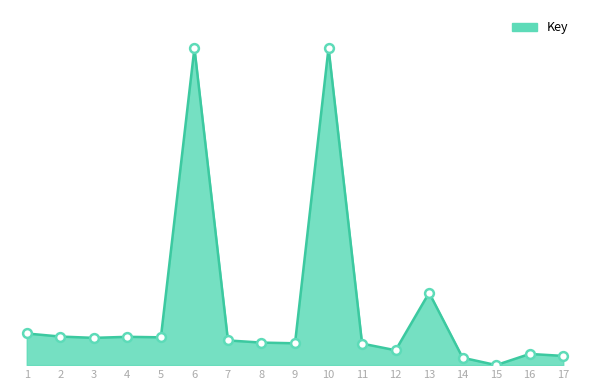

Is this an area chart (filled region under the line)?

Yes